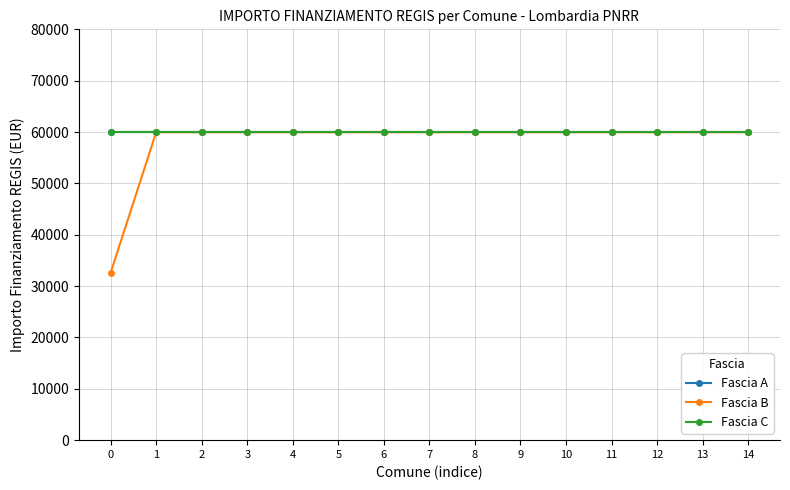

Does the chart have visible grid lines?

Yes